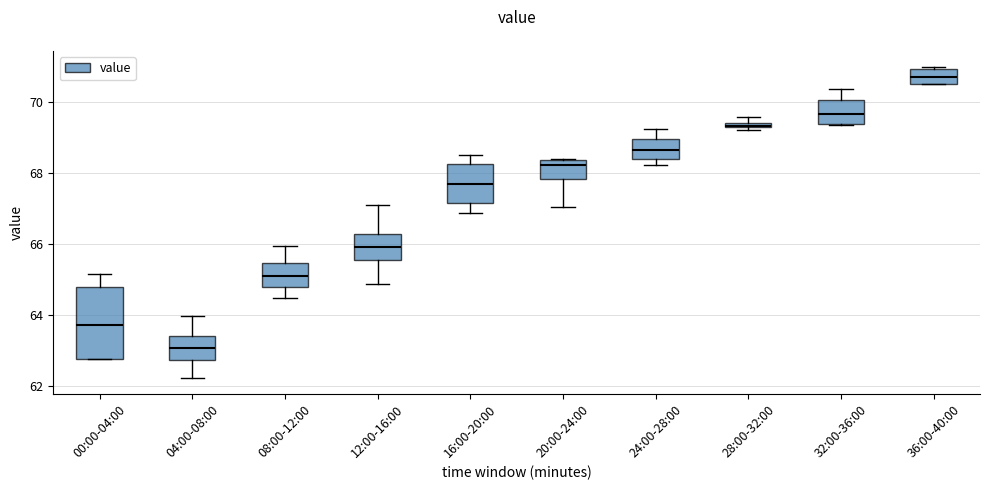

Which box's median line is the lowest?

04:00-08:00